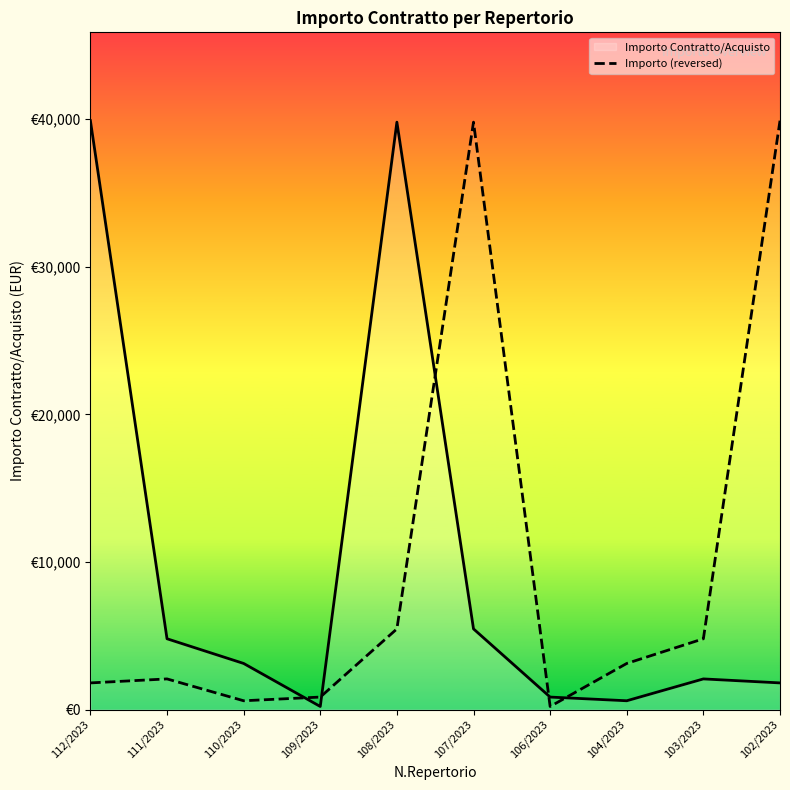

How many times do Importo Contratto/Acquisto and Importo (reversed) cross each other?

5